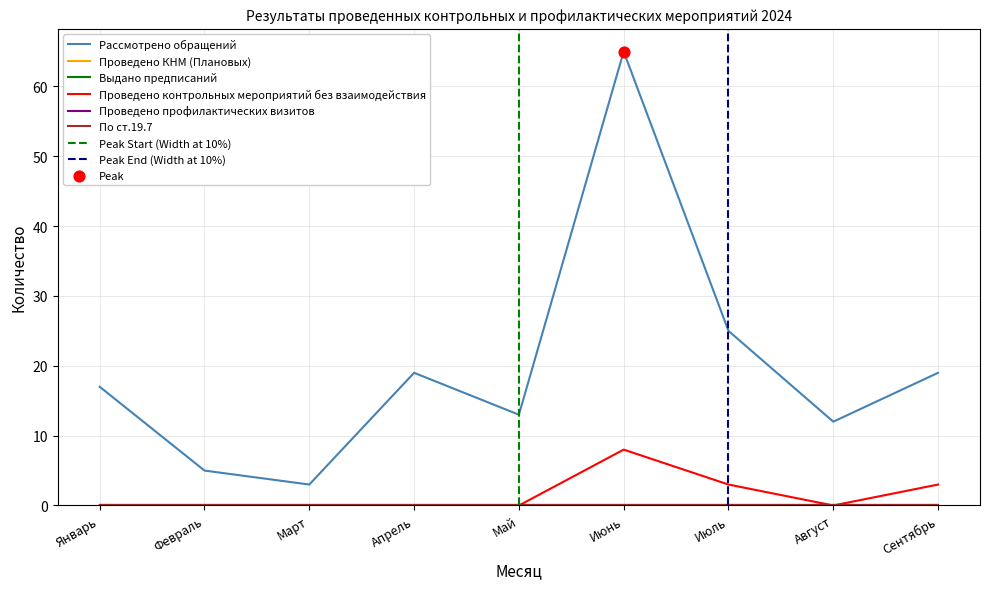

At which category is the sum across all series the highest?

Июнь